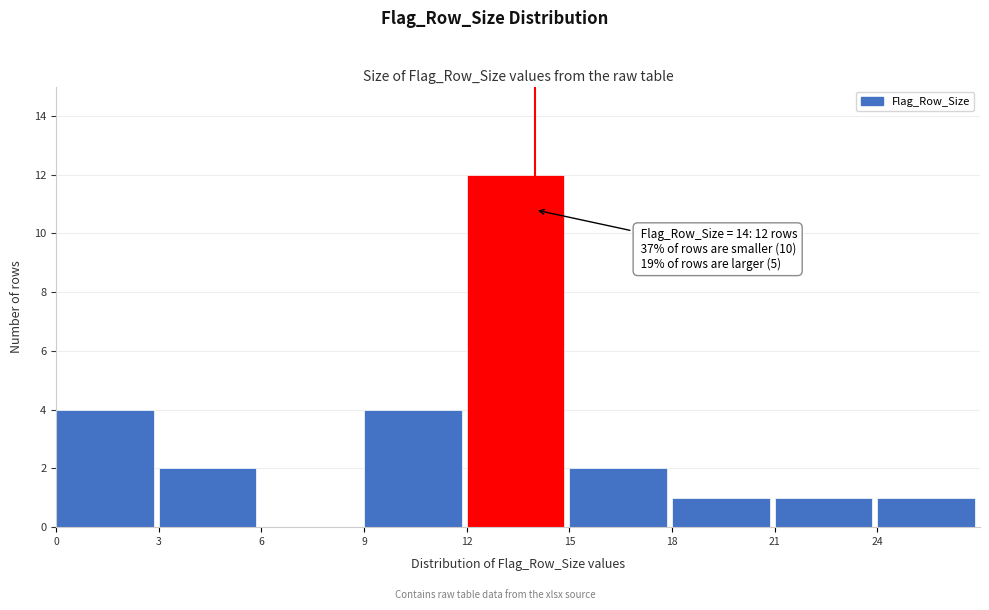

Over which range of the x-axis is the bar tallest?

12 to 15